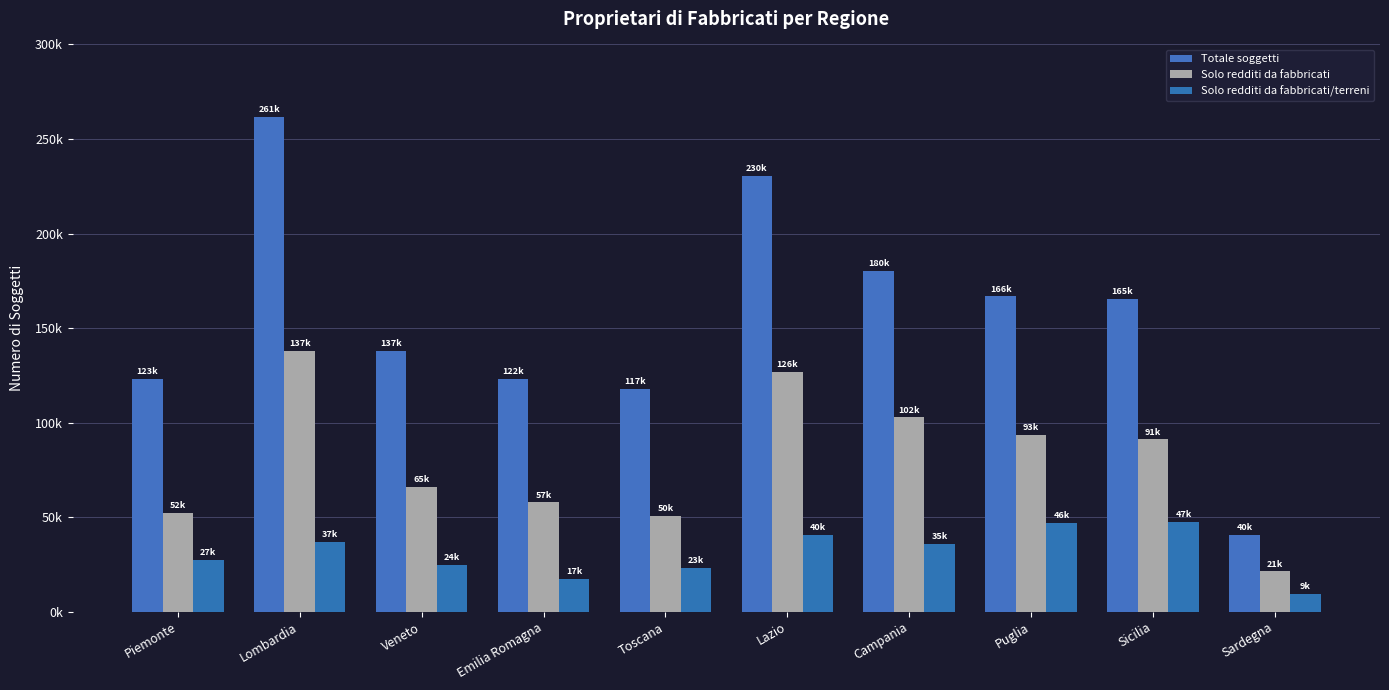

Which has a higher value, Campania or Toscana?

Campania